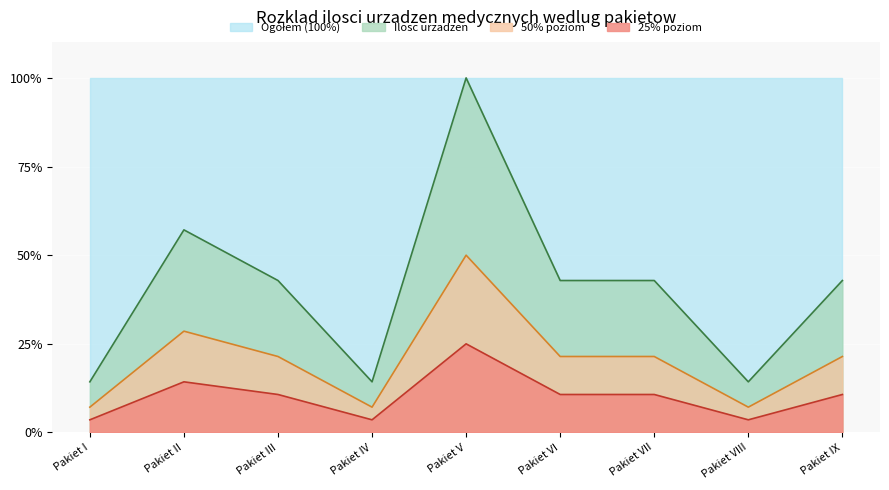

Rank the categories by value from highest to lowest.

Pakiet V, Pakiet II, Pakiet III, Pakiet VI, Pakiet VII, Pakiet IX, Pakiet I, Pakiet IV, Pakiet VIII